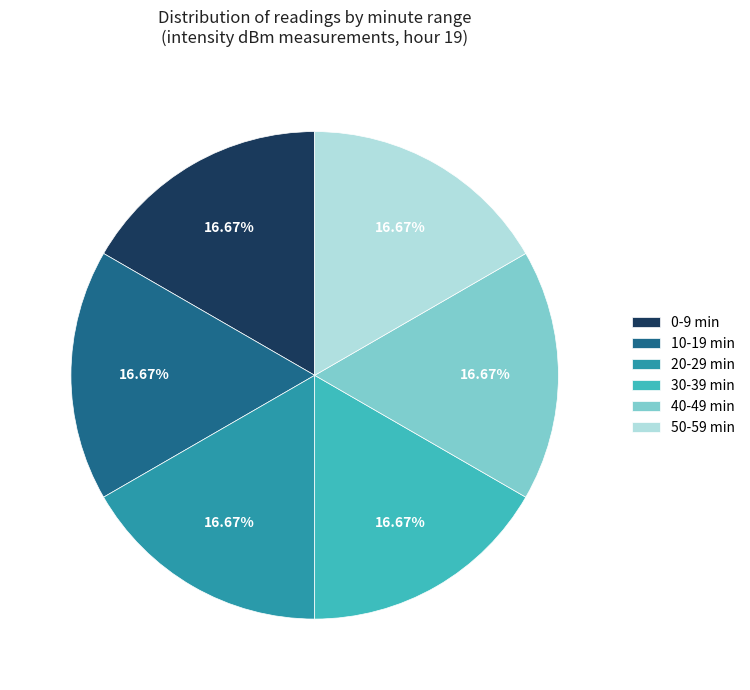

Is the sum of 0 and 20 greater than half?

No